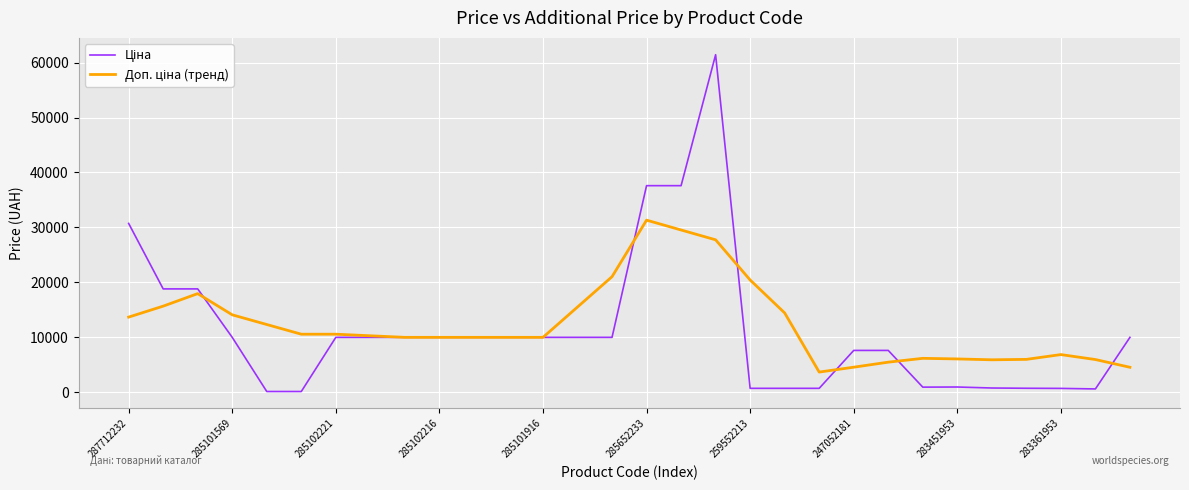

What is the maximum value shown in the chart?

61434.3